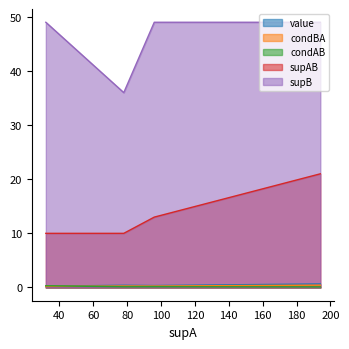

What is the maximum value for supB?

49.0